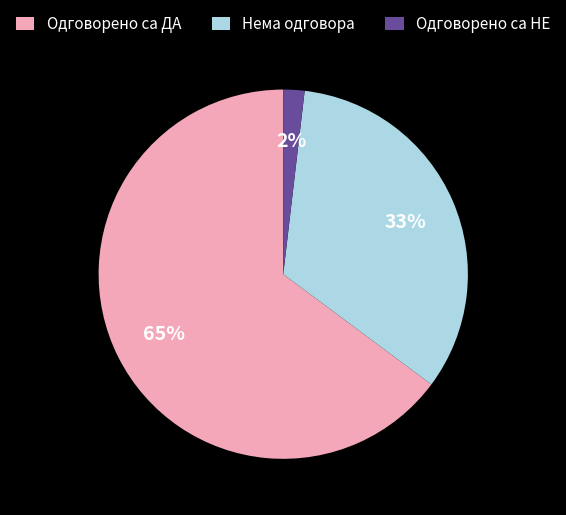

Do Нема одговора and Одговорено са НЕ together represent more than half of the pie?

No